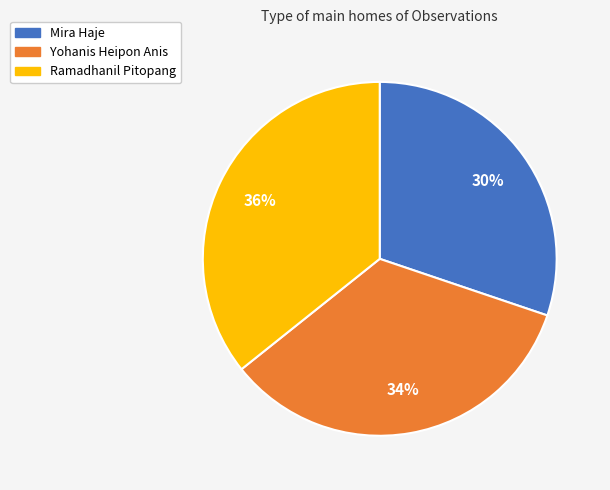

To the nearest percent, what is the average slice percentage?

33%